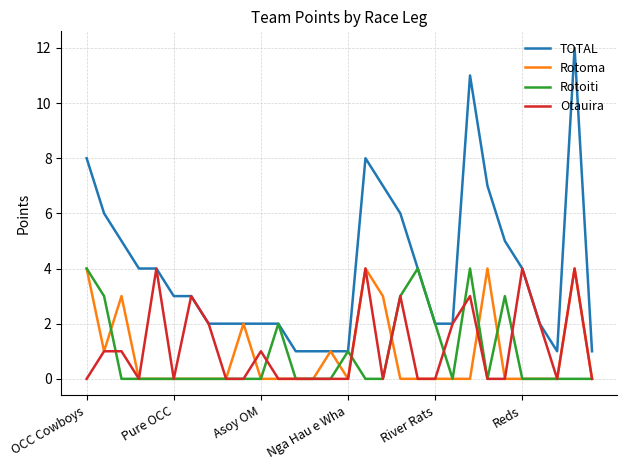

What is the highest value of the TOTAL series?

12